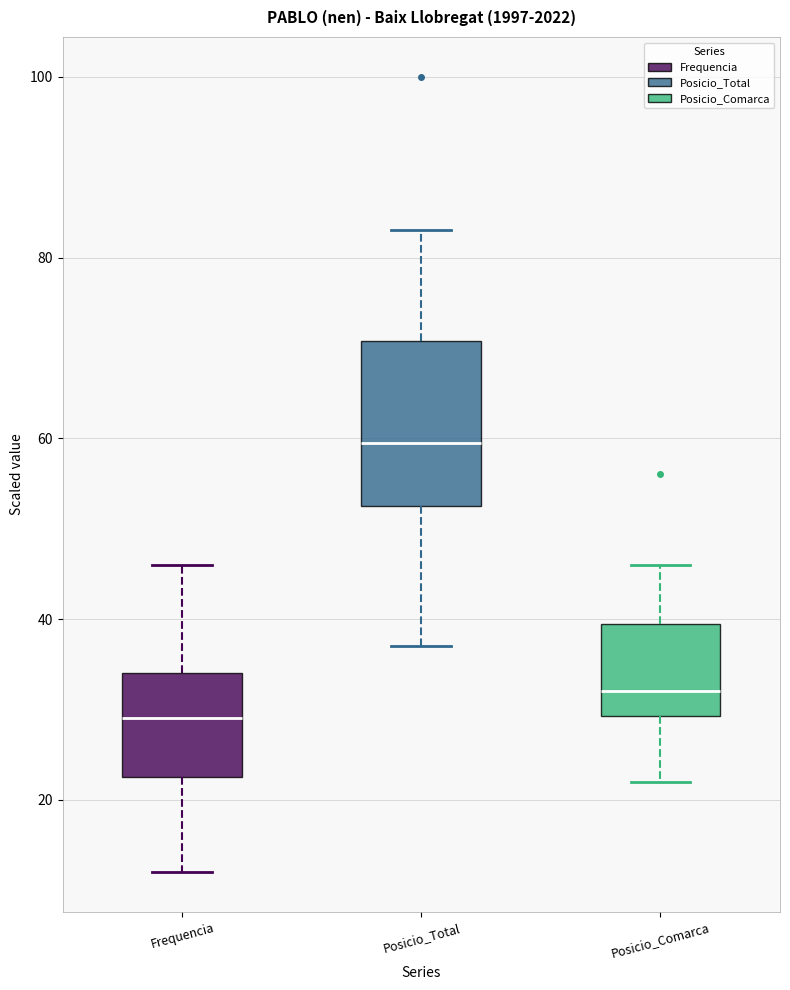

Comparing the boxes themselves (not the whiskers), which one is the tallest?

Posicio_Total